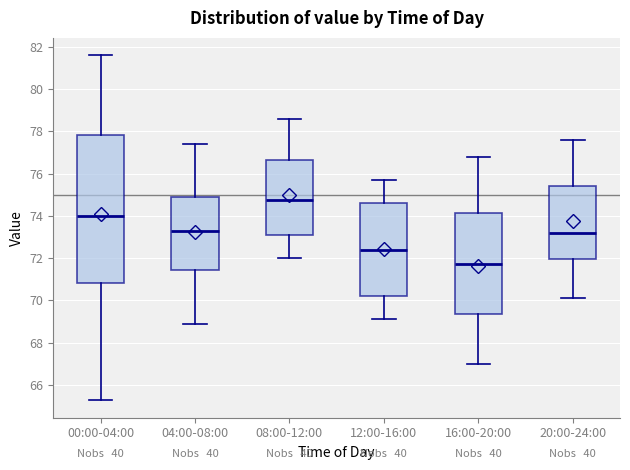

Which box is the tallest, from its lower edge to its upper edge?

00:00-04:00